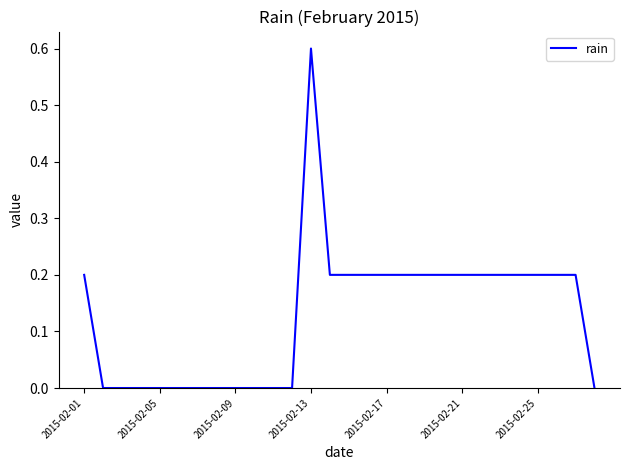

What is the maximum value shown in the chart?

0.6